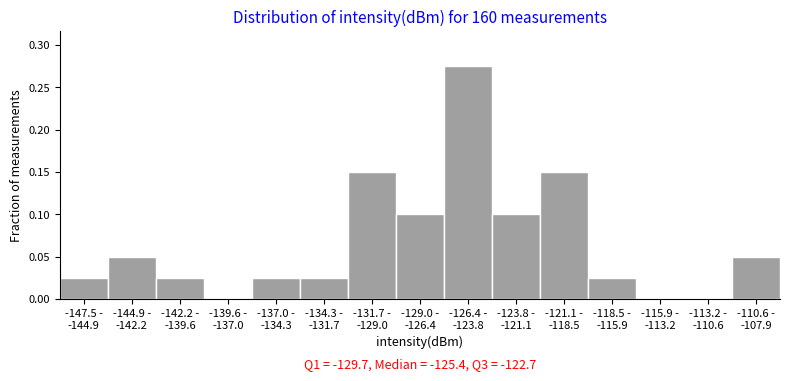

What is the sum of all values?

1.0